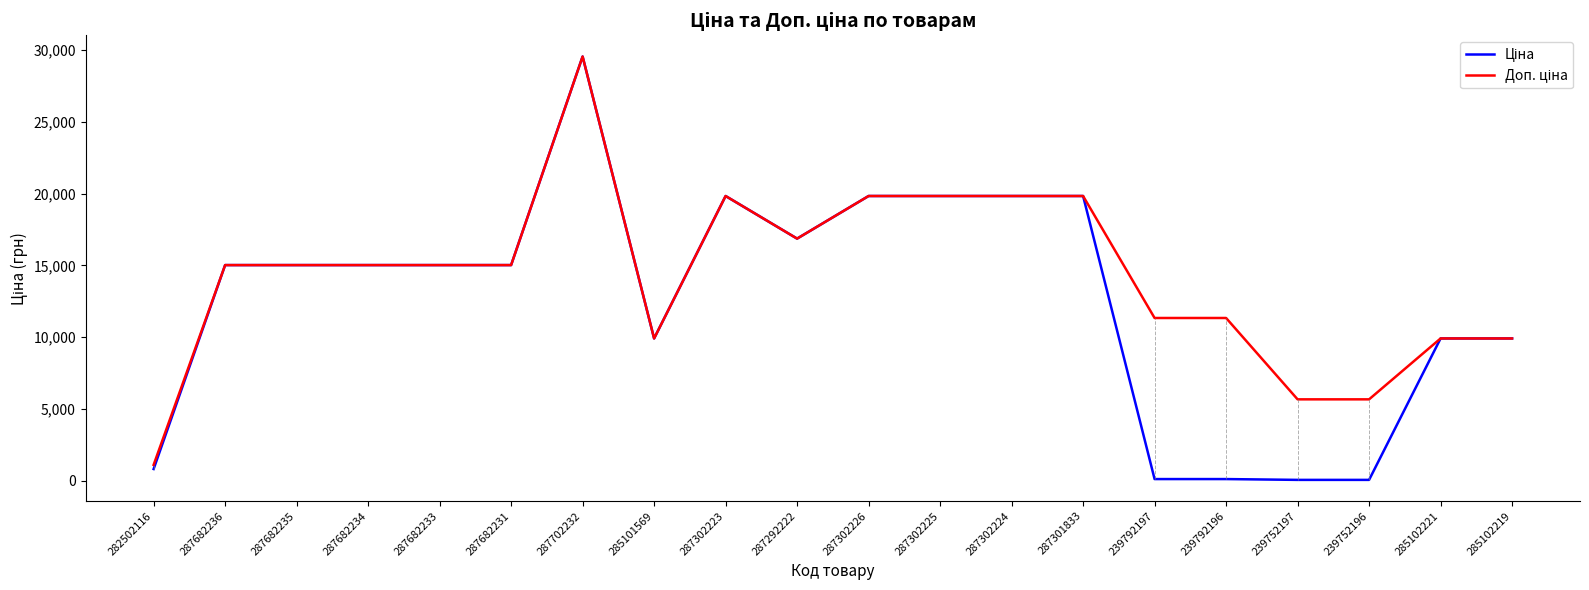

The value of Доп. ціна at 287682235 is 15019.2. True or false?

True